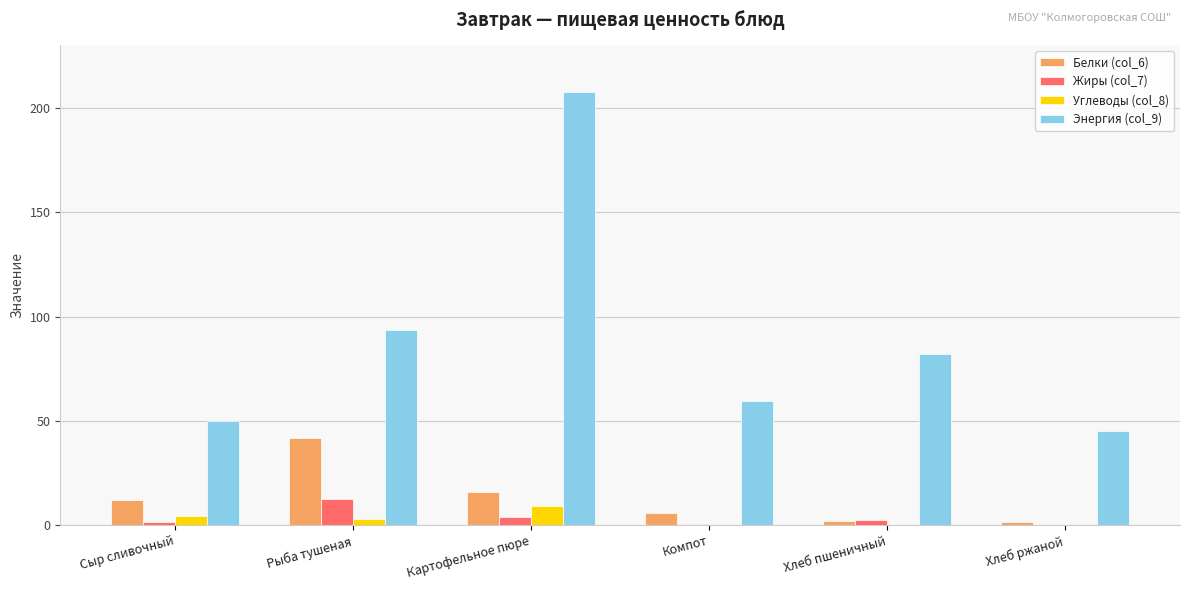

The Энергия (col_9) series shows 50.0 at Сыр сливочный. True or false?

True